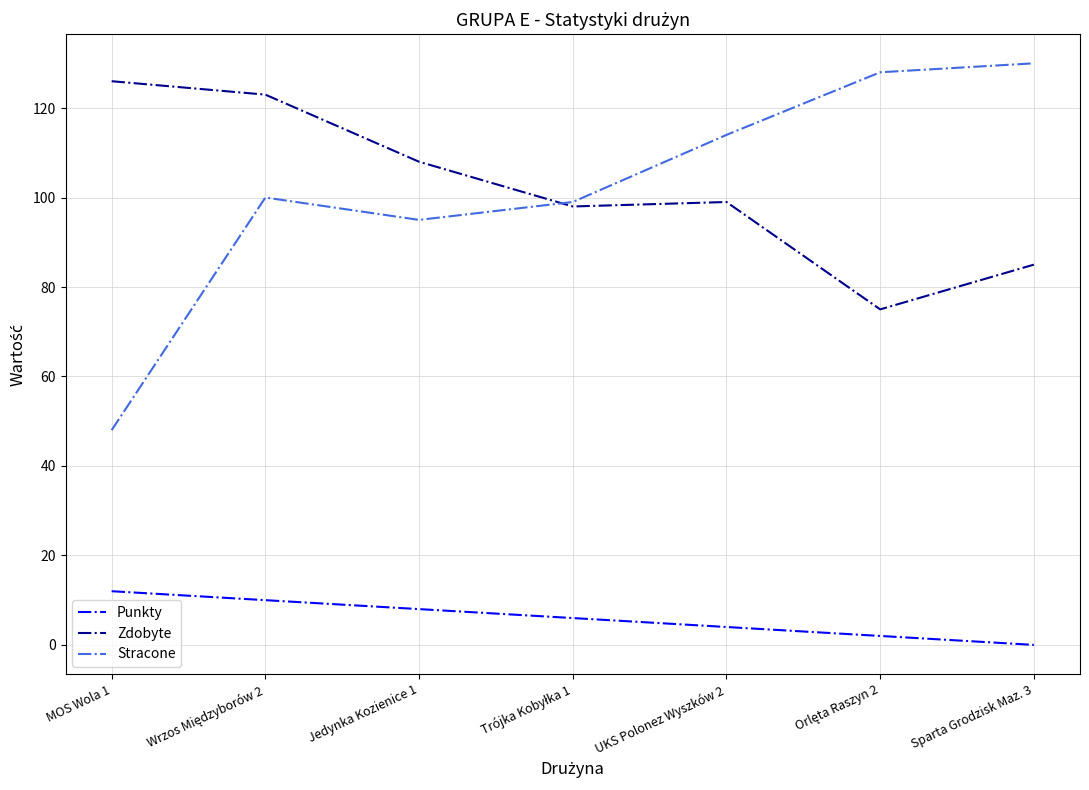

Where does the Punkty series first go above 6?

MOS Wola 1